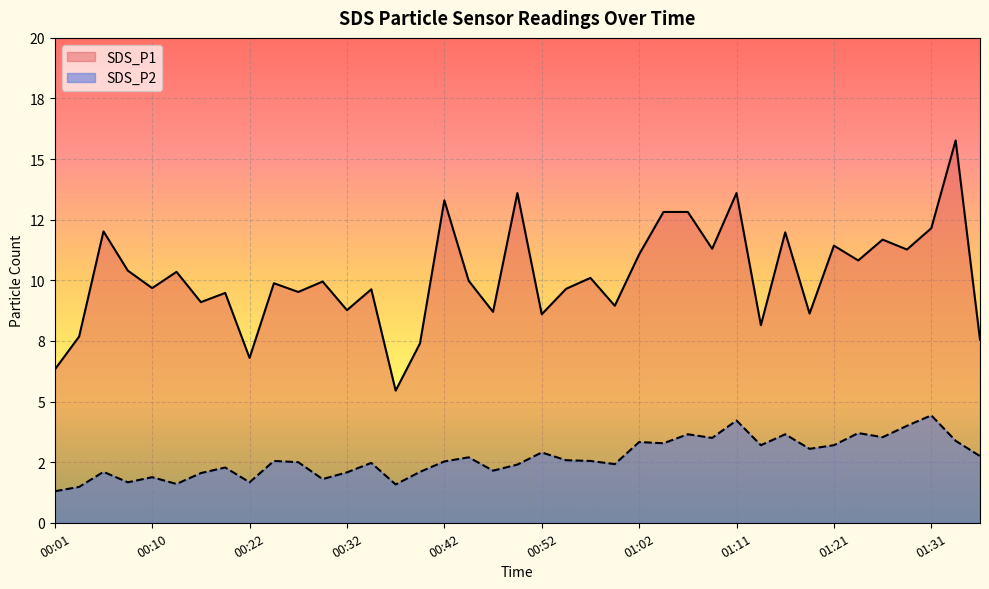

What value does the SDS_P1 series have at 00:20?

9.5